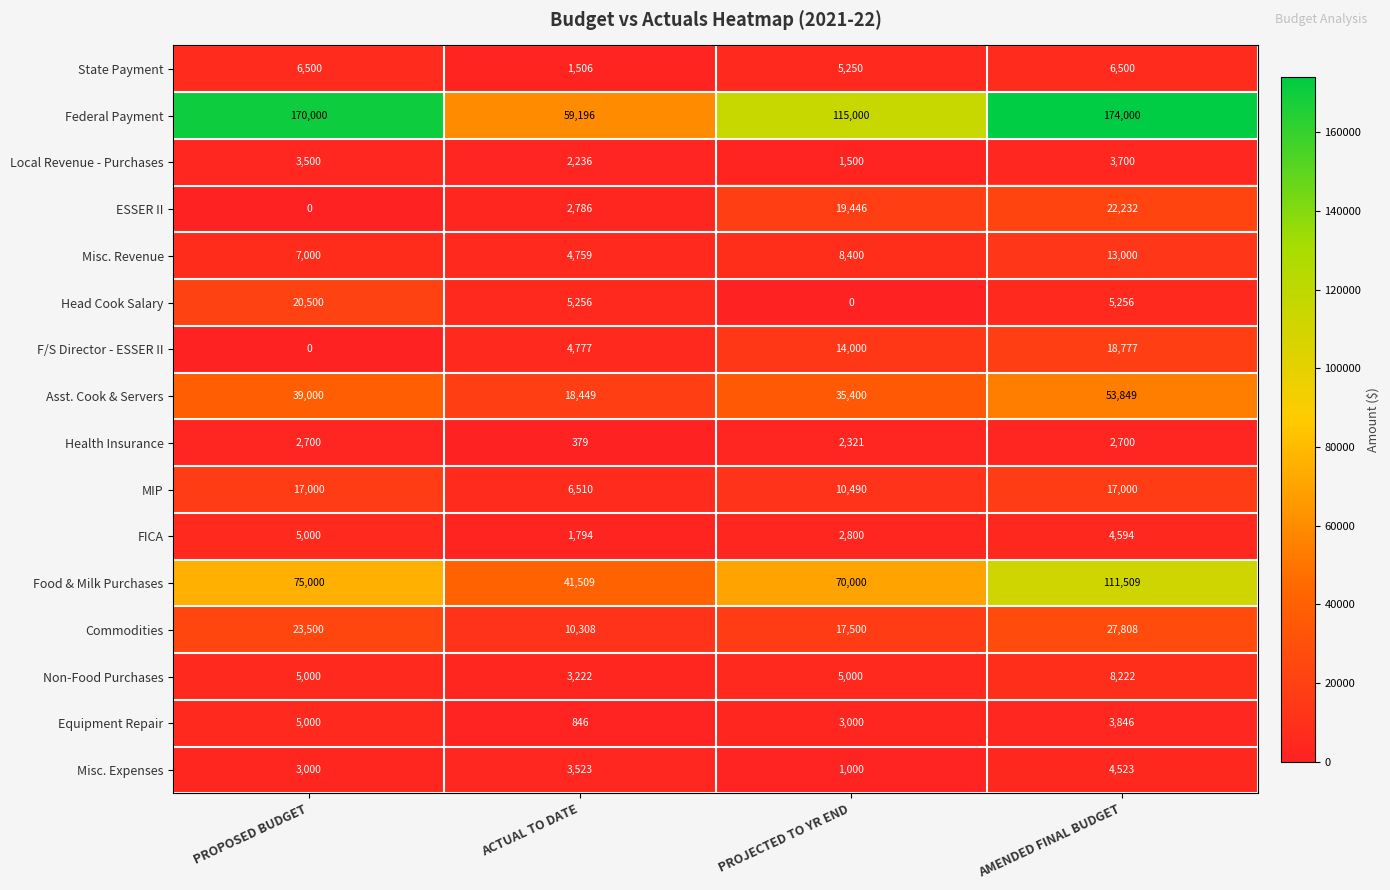

What is the greatest value displayed?

174000